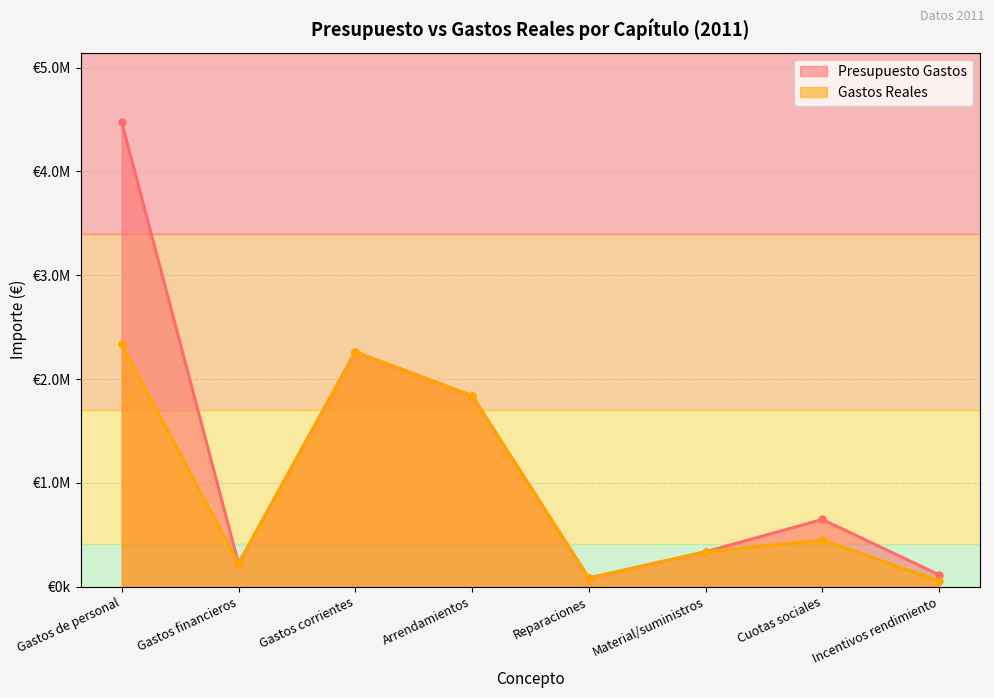

Which category has the lowest value in the Gastos Reales series?

Incentivos rendimiento